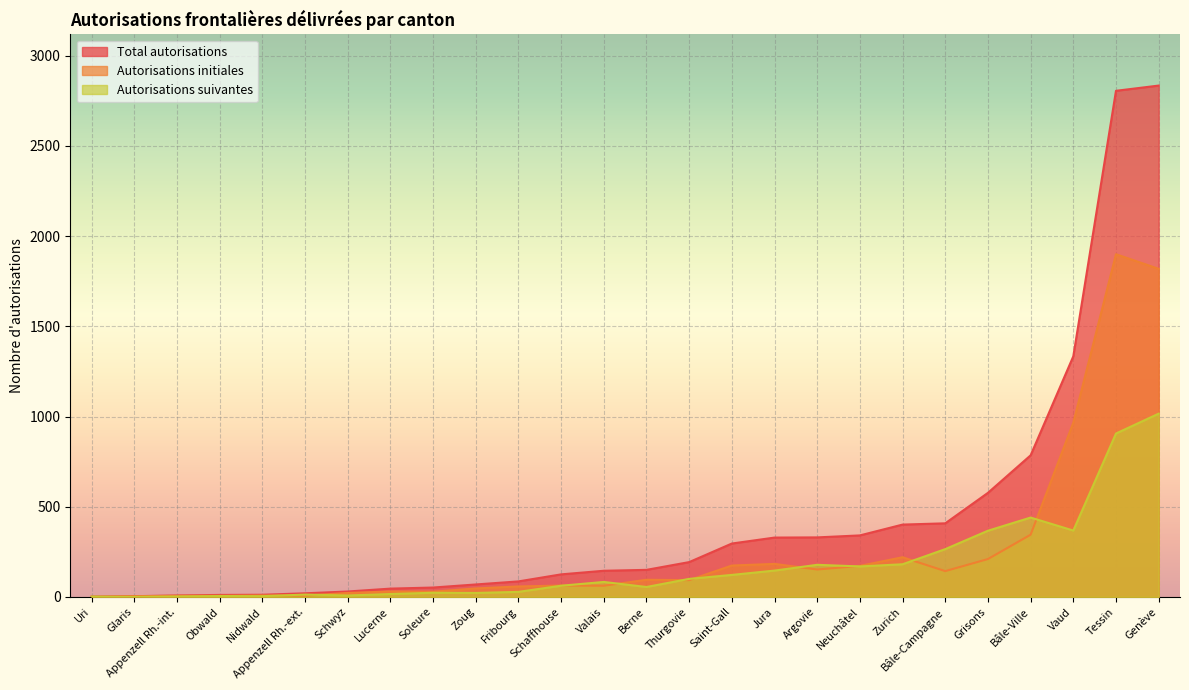

The Autorisations initiales series shows 95 at Fribourg. True or false?

False